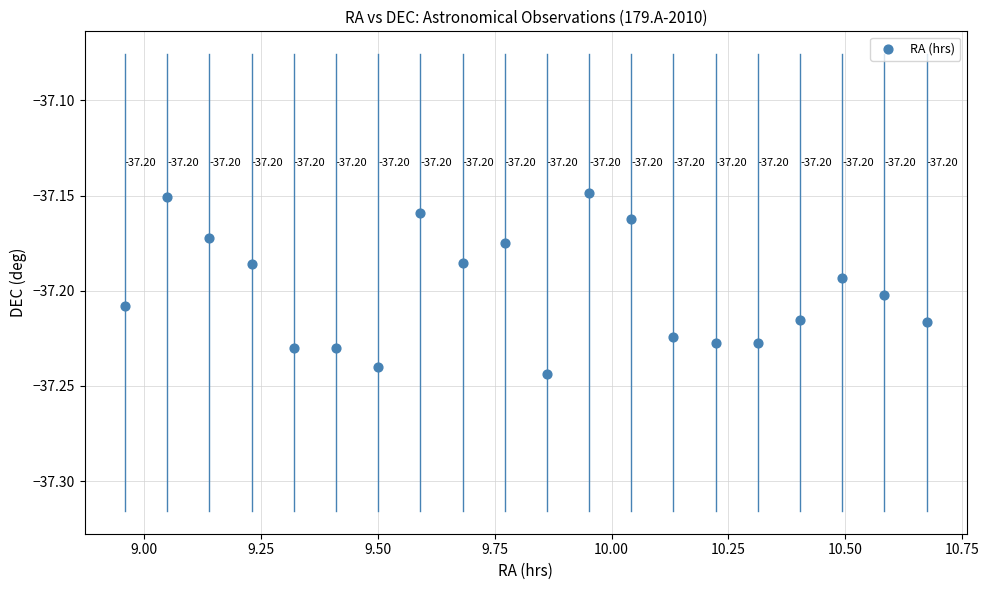

What is the range of X values (max minus min)?

1.7